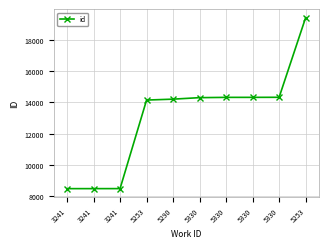

Rank the categories by value from highest to lowest.

5253, 5330, 5330, 5330, 5330, 5290, 5253, 3241, 3241, 3241